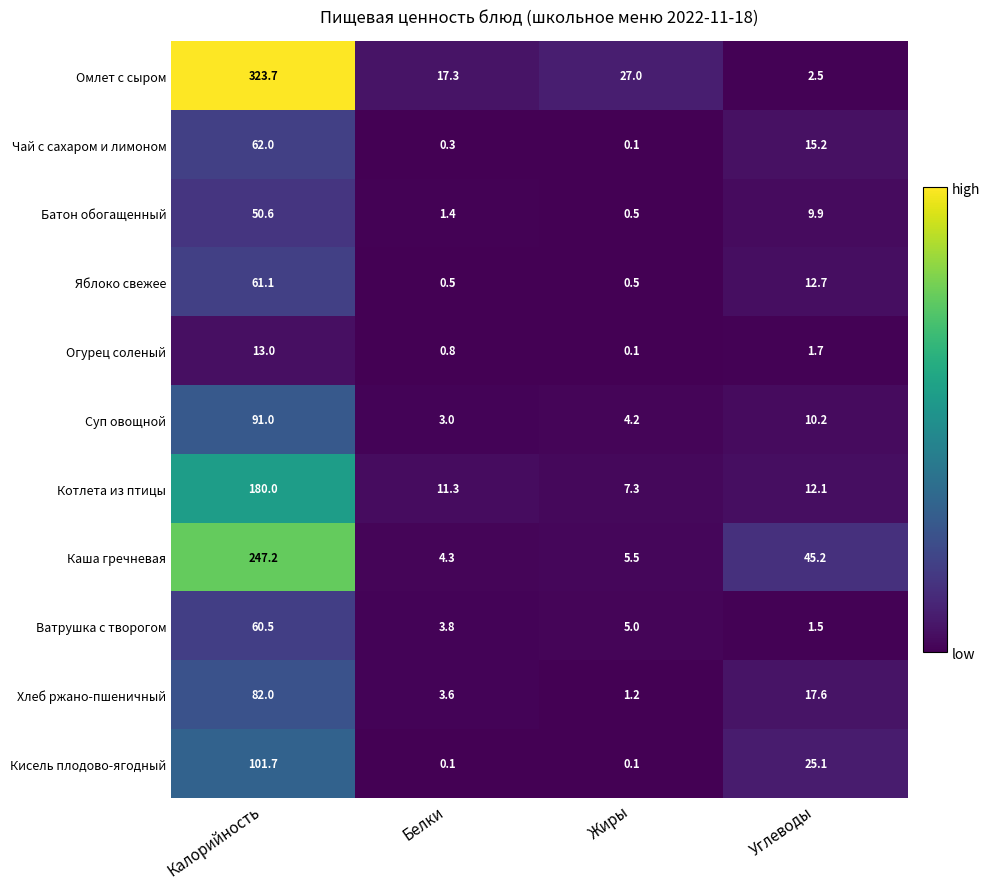

At which category is the sum across all series the highest?

Калорийность